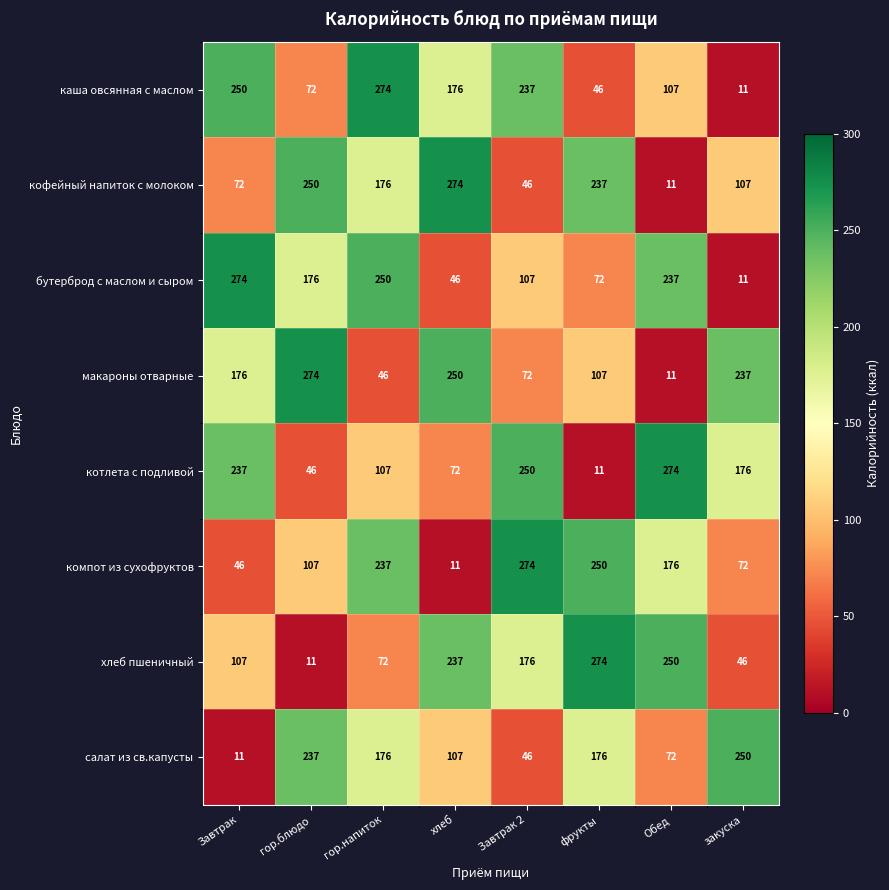

At which label is бутерброд с маслом и сыром closest to 142?

гор.блюдо